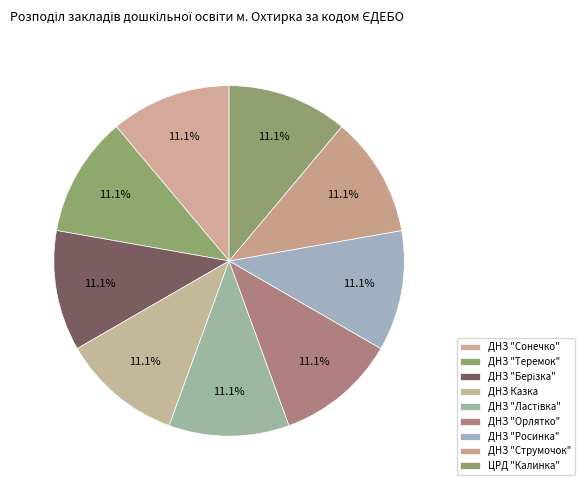

True or false: ДНЗ "Сонечко" accounts for 11% of the total.

True